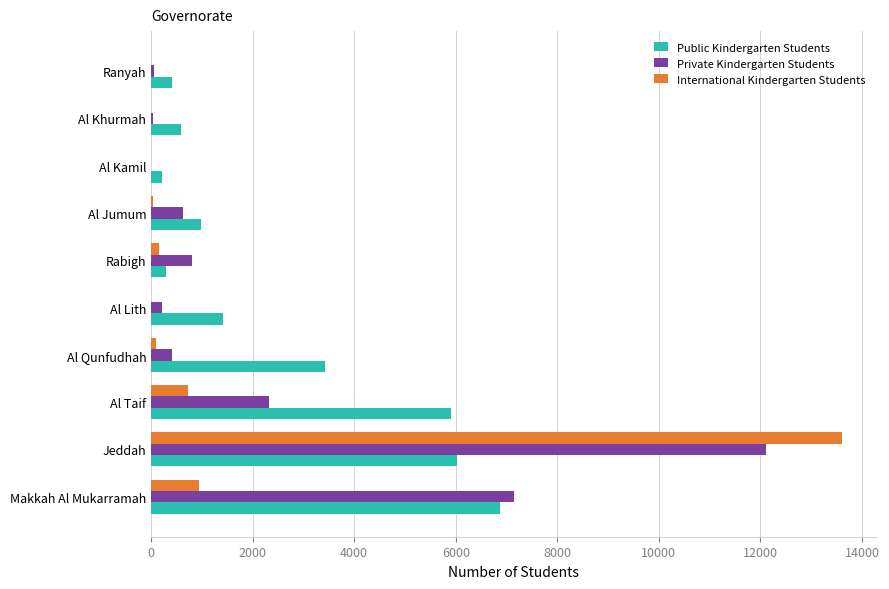

How many series are shown in this chart?

3